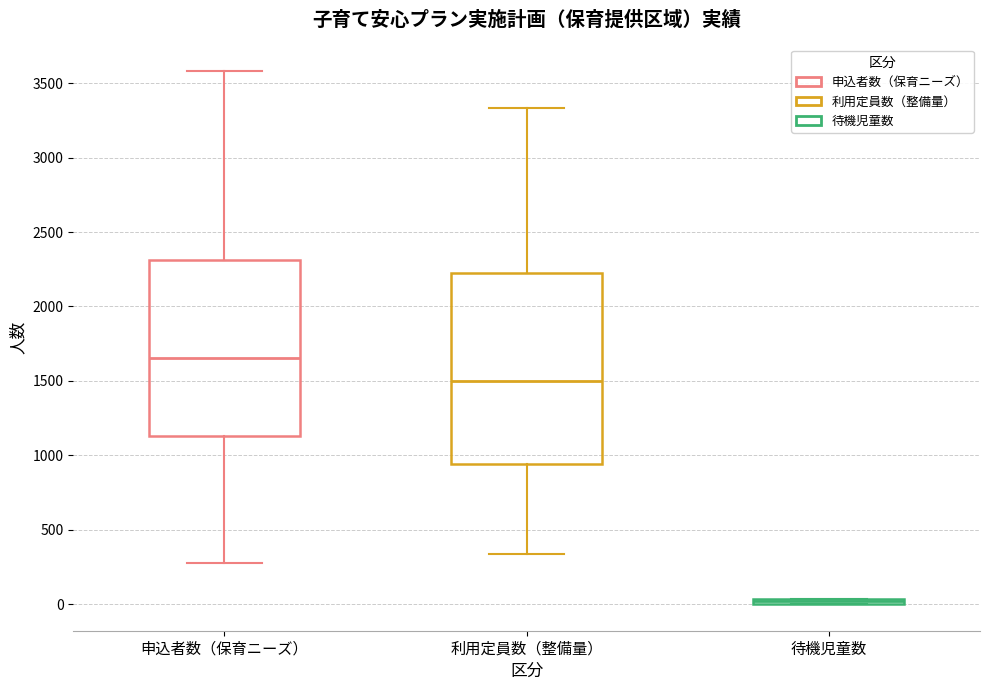

Where does the median line of the box for 利用定員数（整備量） sit on the y-axis? The values are not printed on the chart, so give them approximately, as read against the axis.

1500